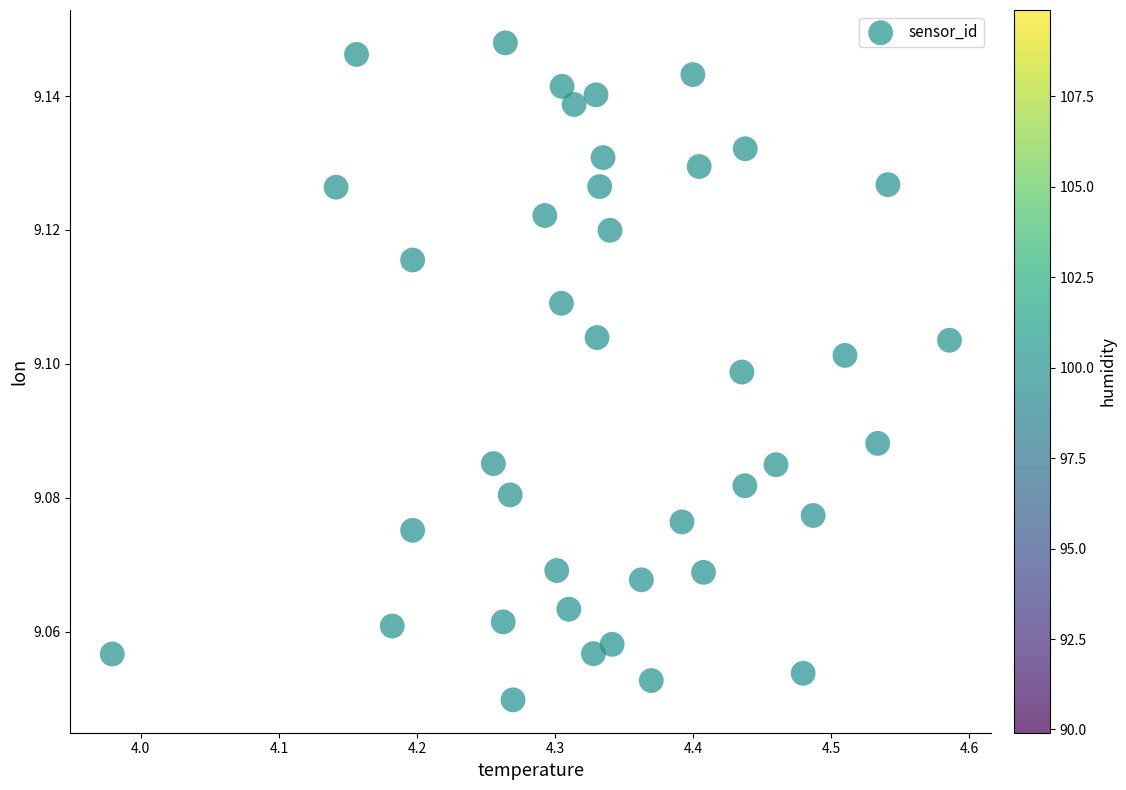

What is the range of X values (max minus min)?

0.6